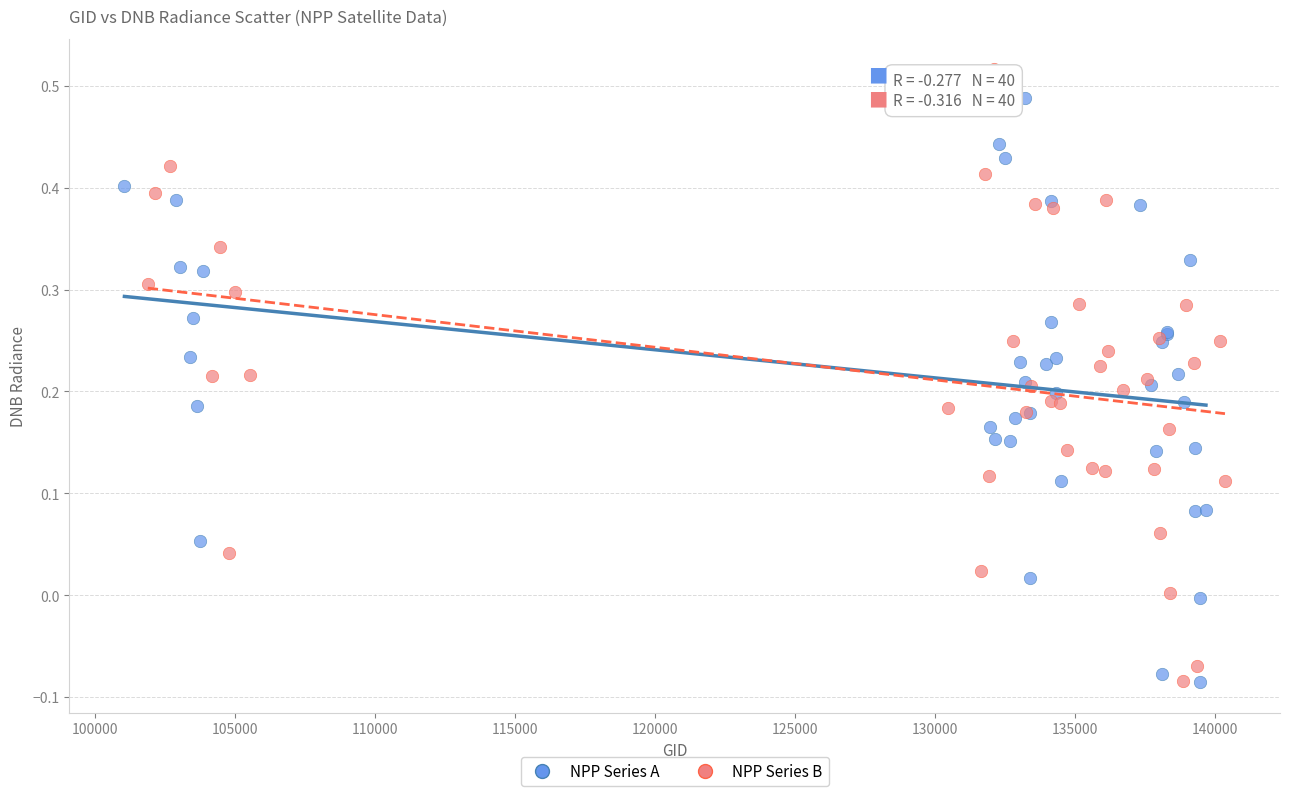

Which series reaches the maximum Y coordinate?

NPP Series B